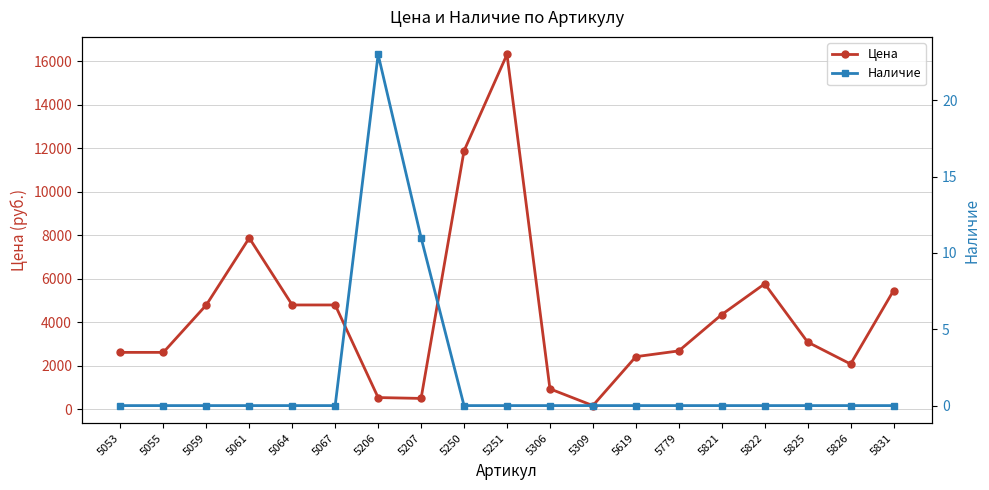

The Наличие series shows -16 at 5306. True or false?

False